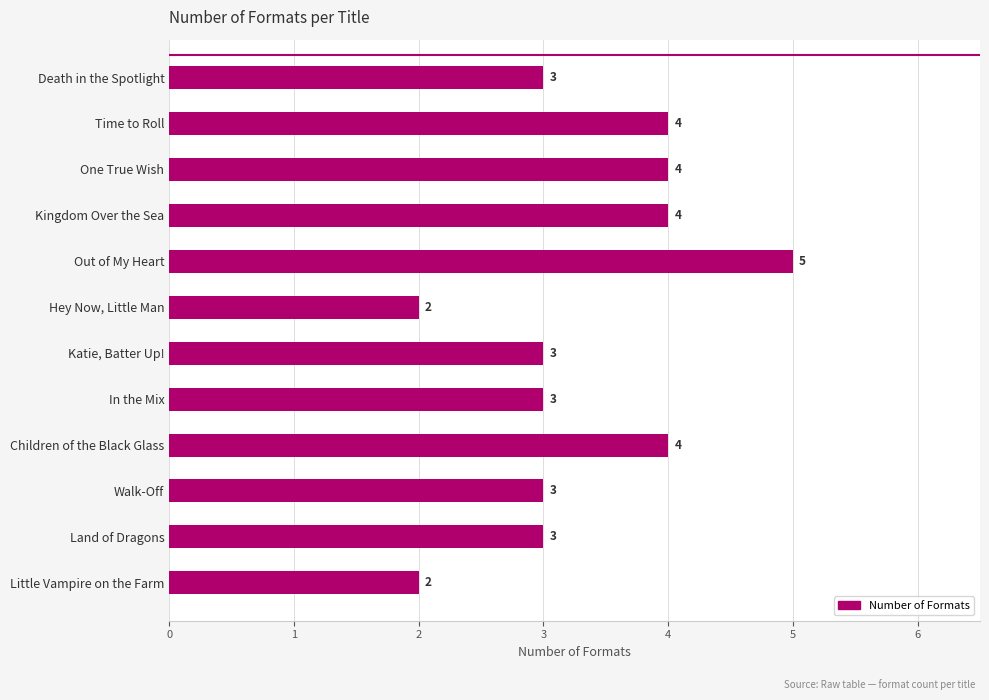

The chart shows a value of 1 at One True Wish. True or false?

False